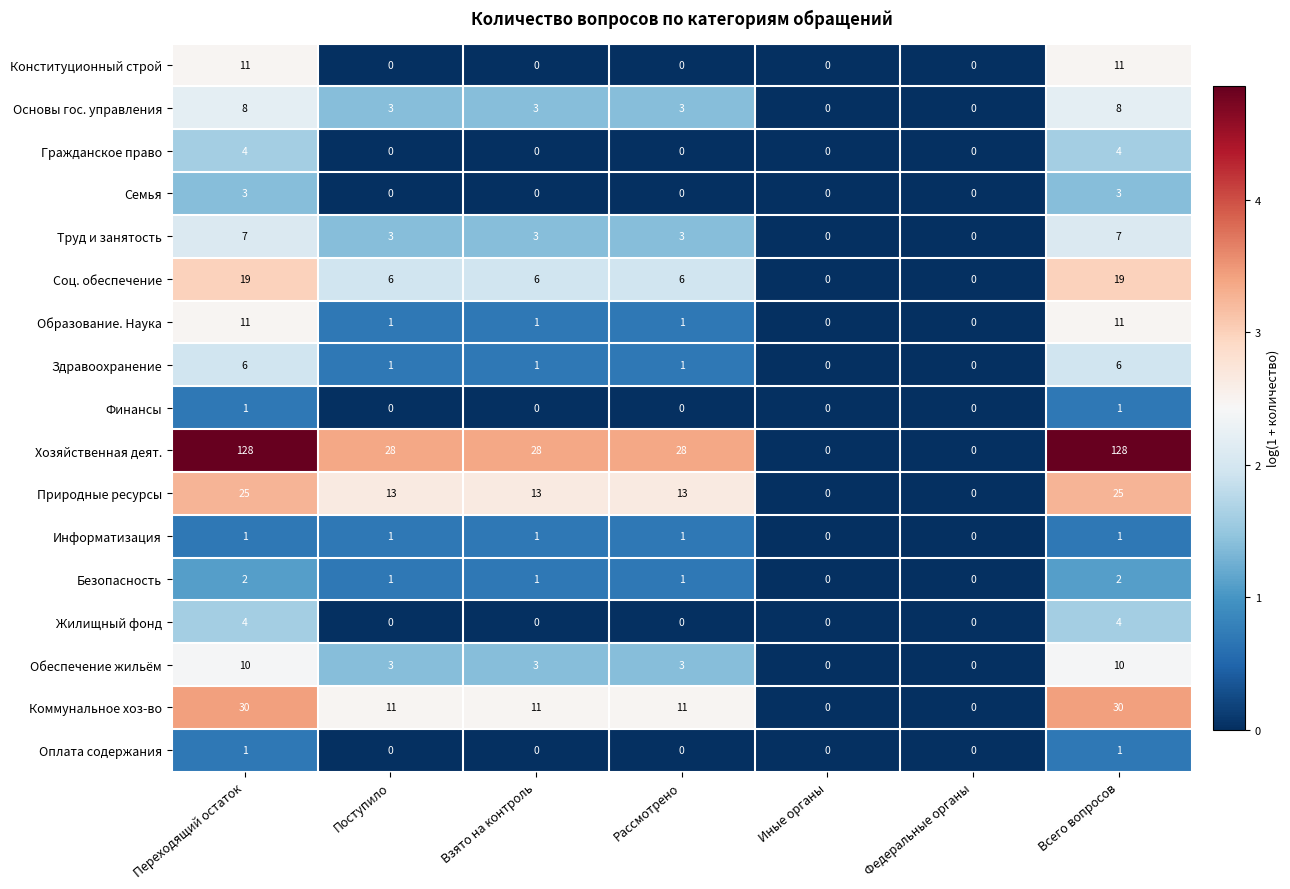

Which series has the widest spread of values?

Хозяйственная деят.